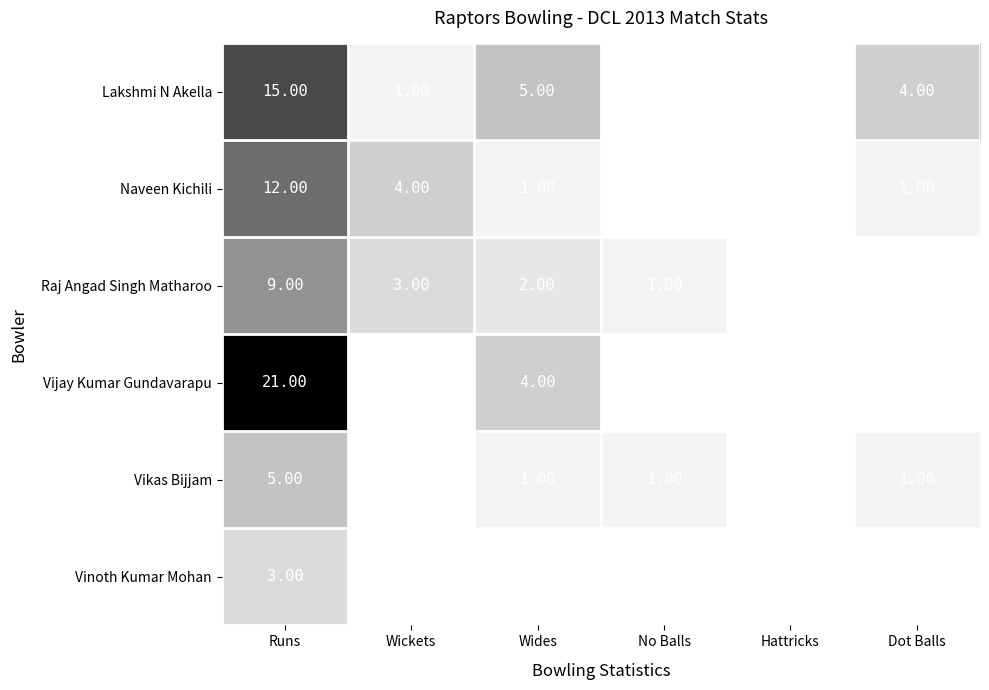

What is the difference between the maximum and minimum values in the Vikas Bijjam series?

5